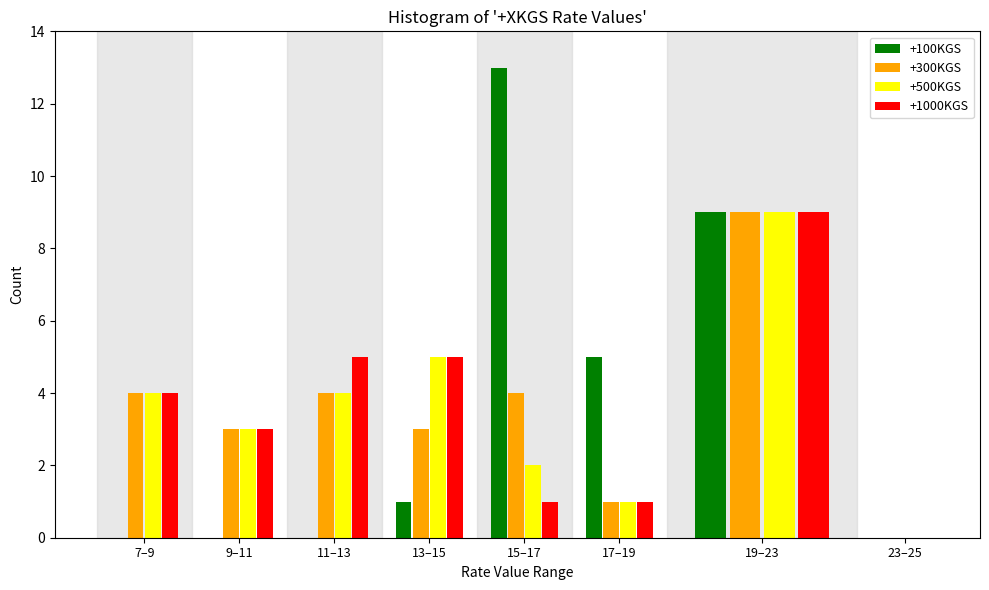

True or false: +300KGS has a value of 1 at 17–19.

True